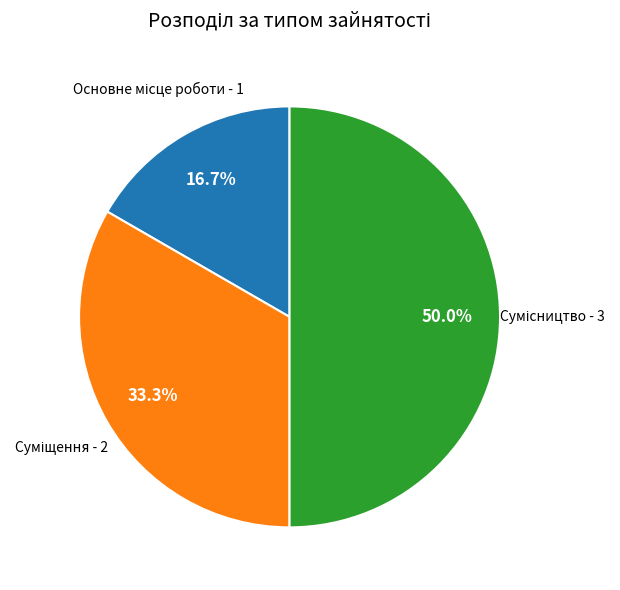

Rank the categories by value from lowest to highest.

Основне місце роботи, Суміщення, Сумісництво